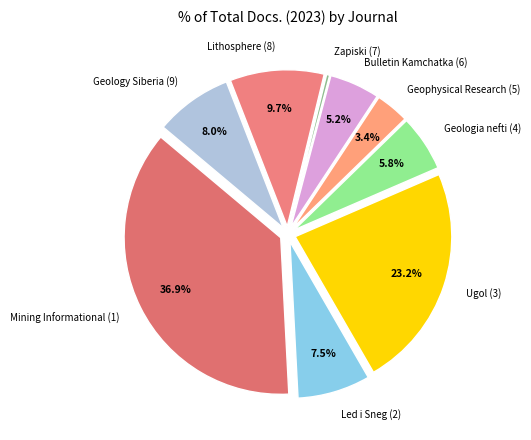

What percentage do Geology Siberia (9) and Lithosphere (8) together represent?

17.7%